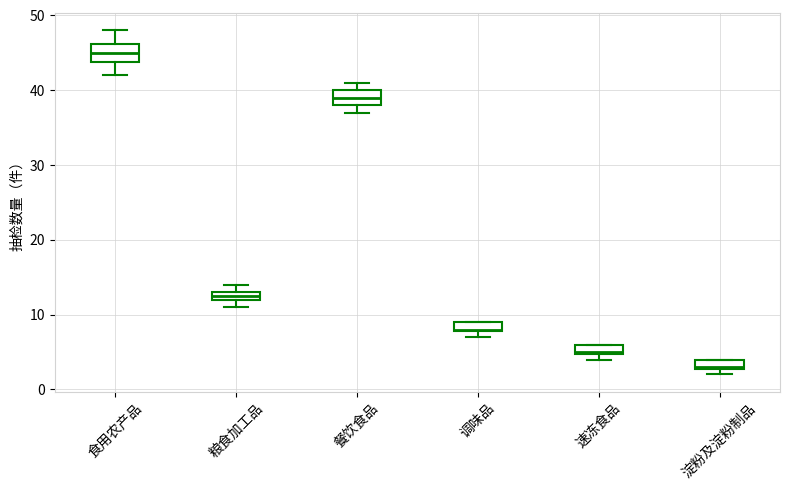

Which box's median line is the lowest?

淀粉及淀粉制品